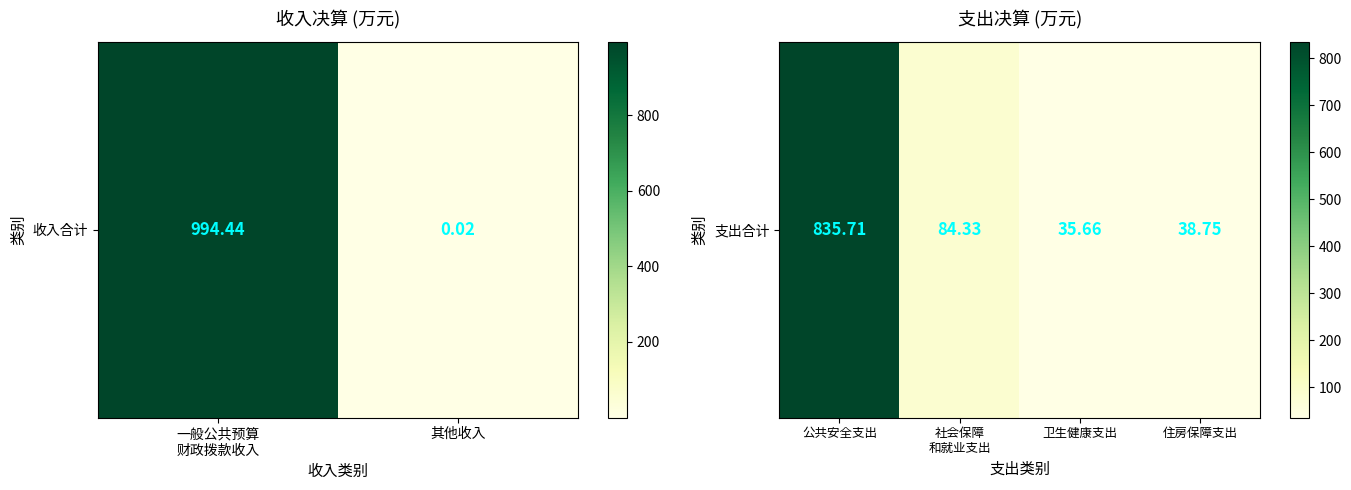

Where does the data first go above 84?

公共安全支出